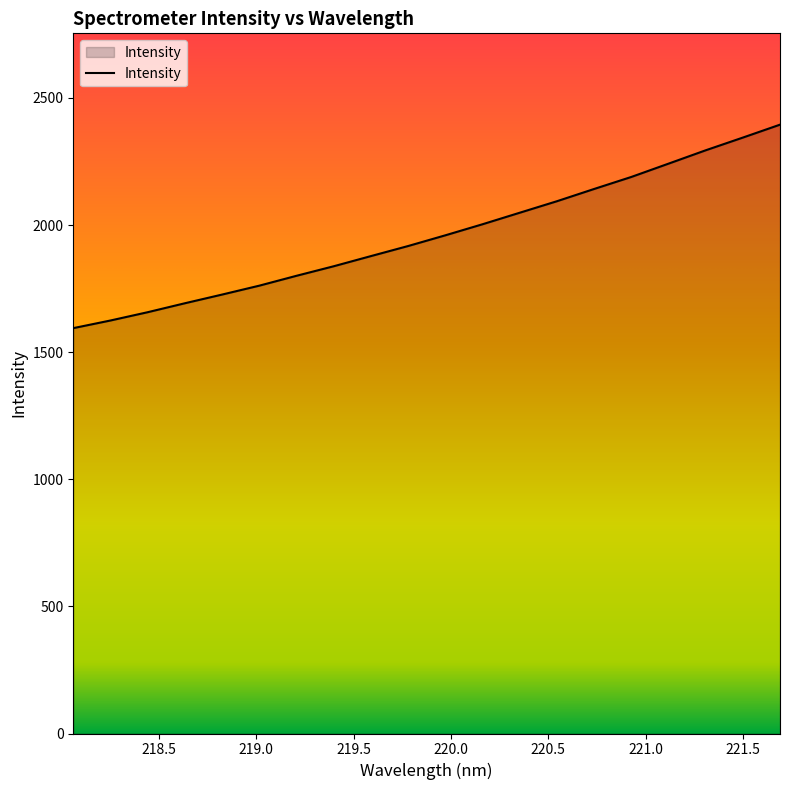

What is the greatest value displayed?

2394.8